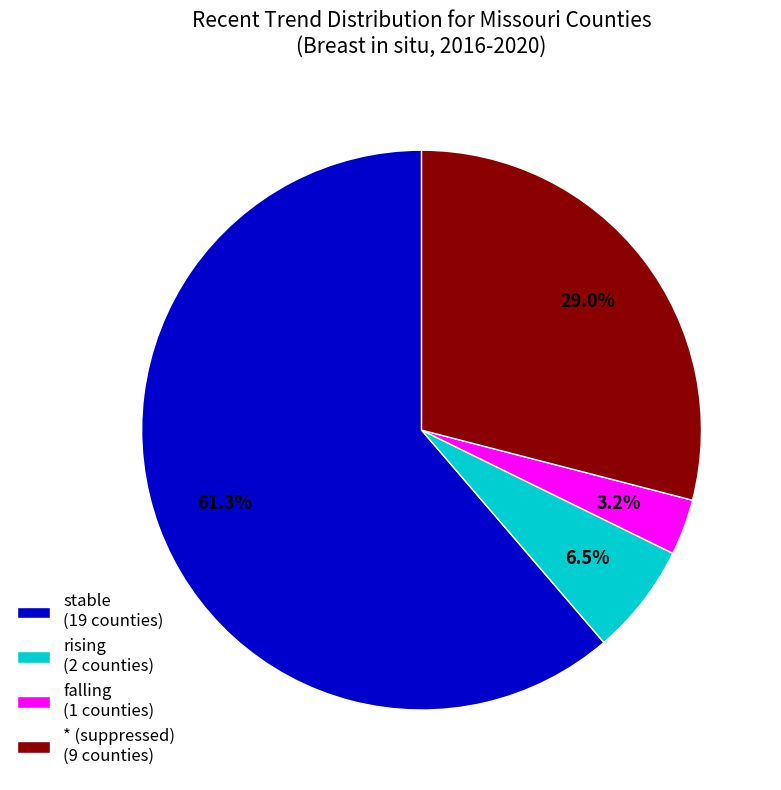

To the nearest percent, what is the difference between the falling and stable slice percentages?

58%